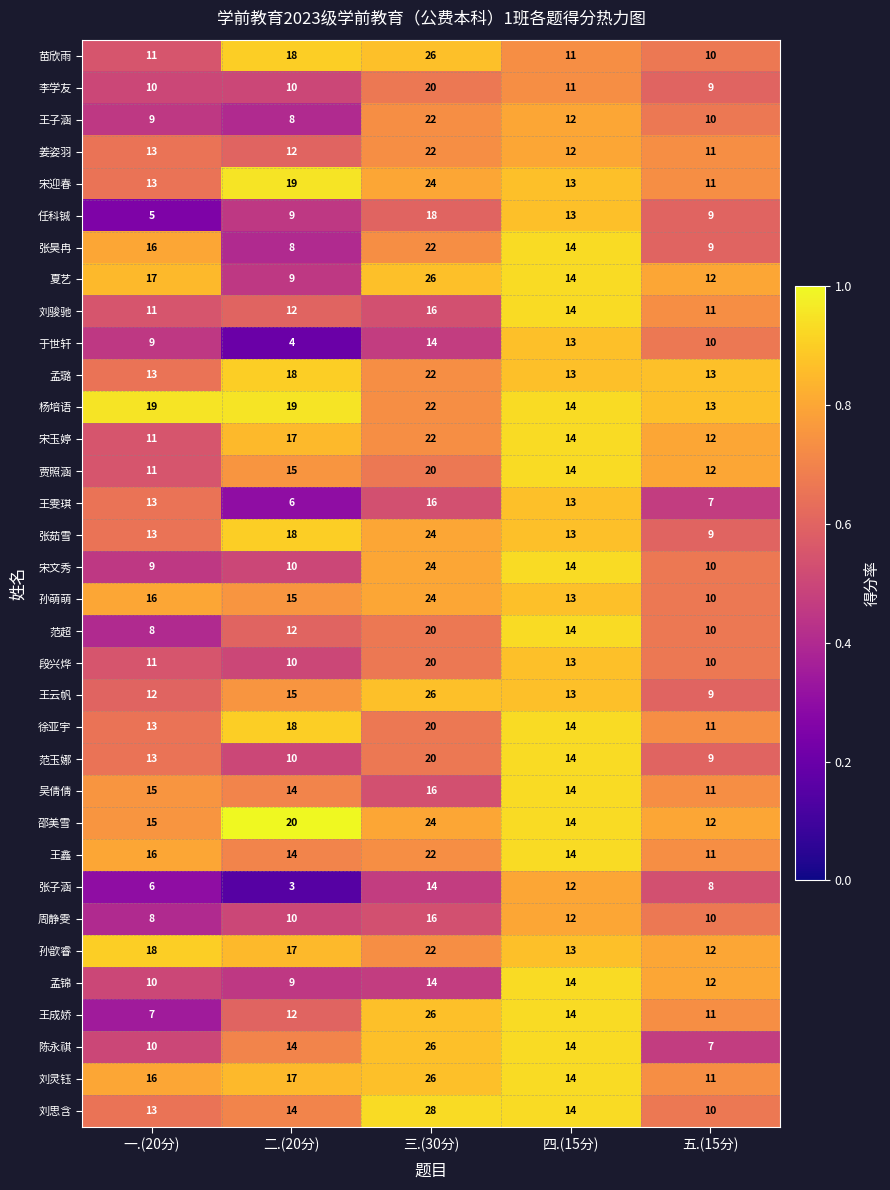

Where does the 贾照涵 series first go above 14?

二.(20分)